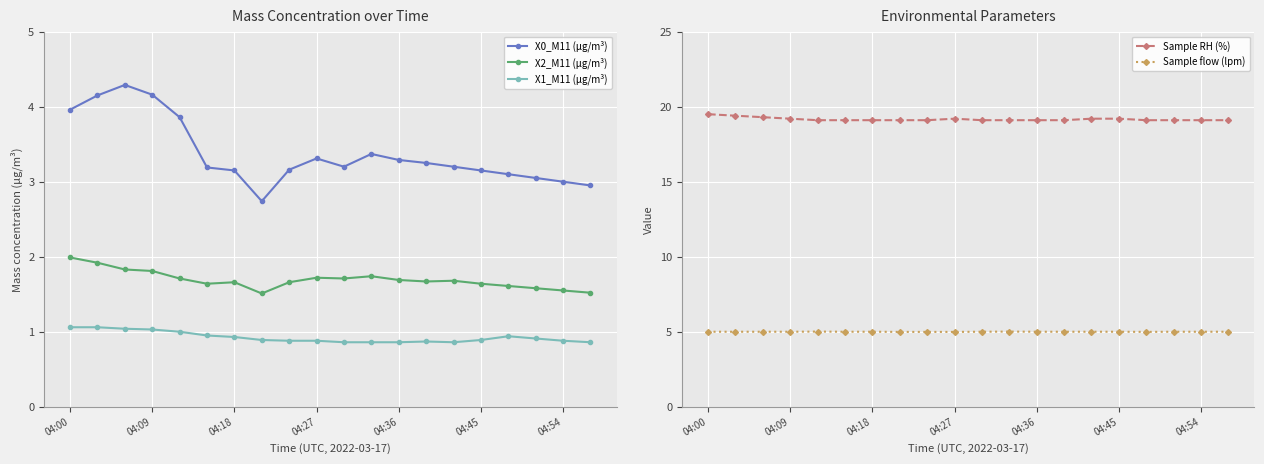

Which series has the largest range (max minus min)?

X0_M11 (μg/m³)